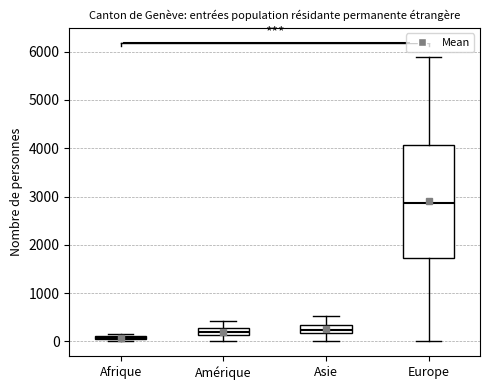

Where is the upper edge of the box for Europe on the y-axis? The values are not printed on the chart, so give them approximately, as read against the axis.

4100